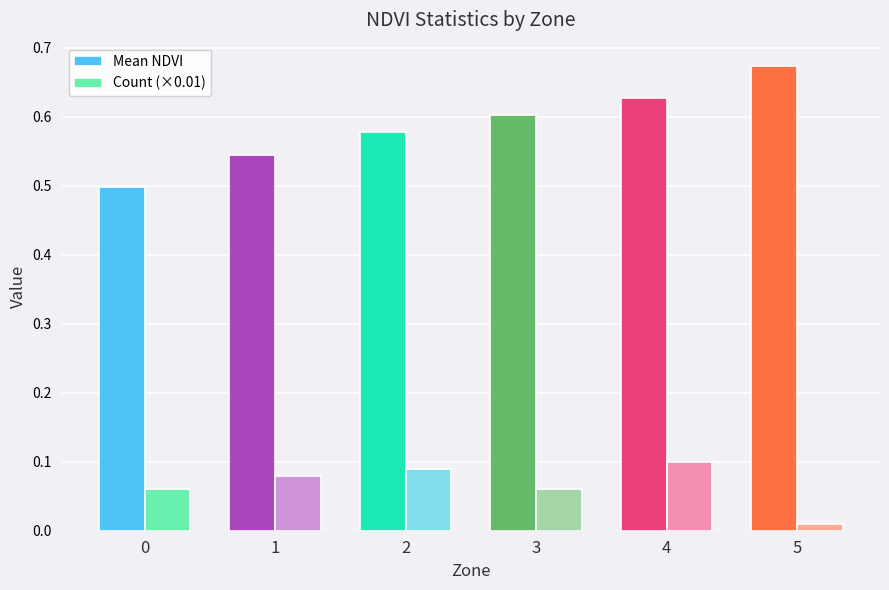

At which label does Count (×0.01) reach its minimum?

5